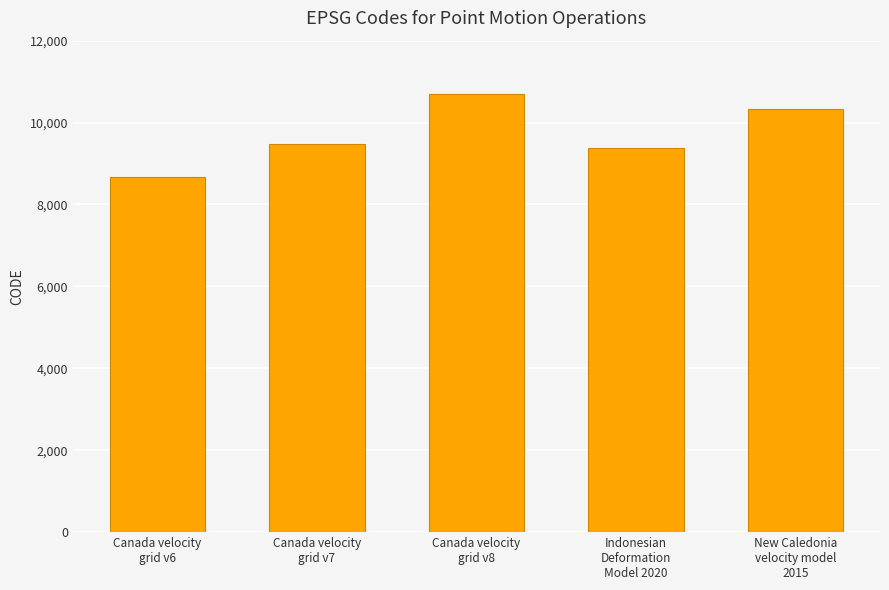

Reading left to right, extract all data points from this chart.

8676	9483	10707	9375	10323